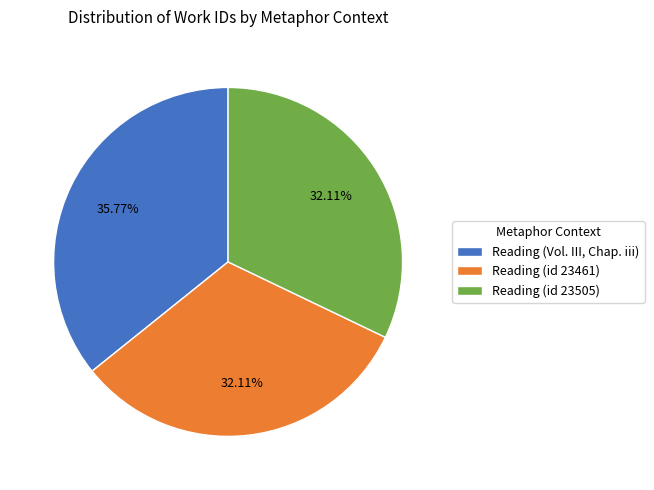

Is it true that Reading (id 23461) is 32% of the pie?

True